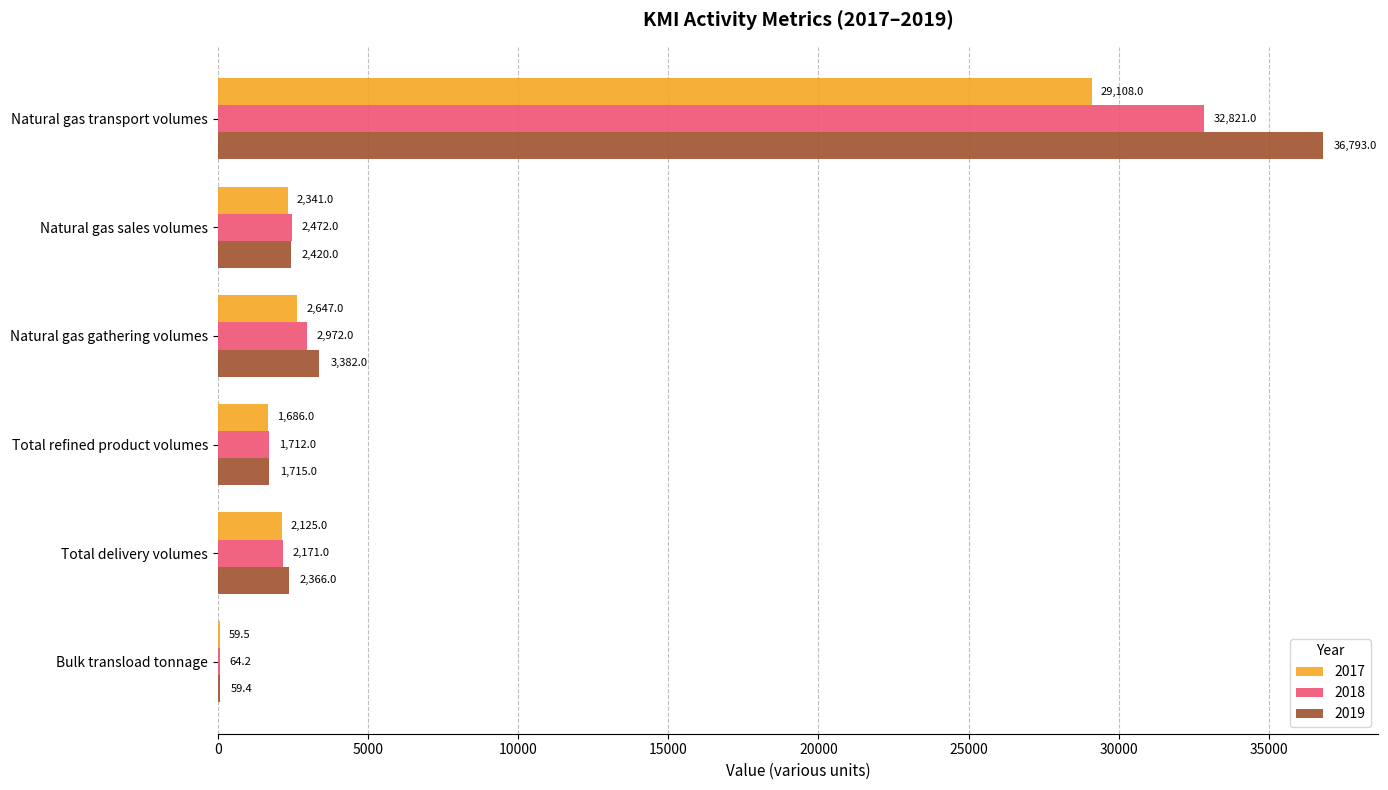

What is the greatest value displayed?

36793.0